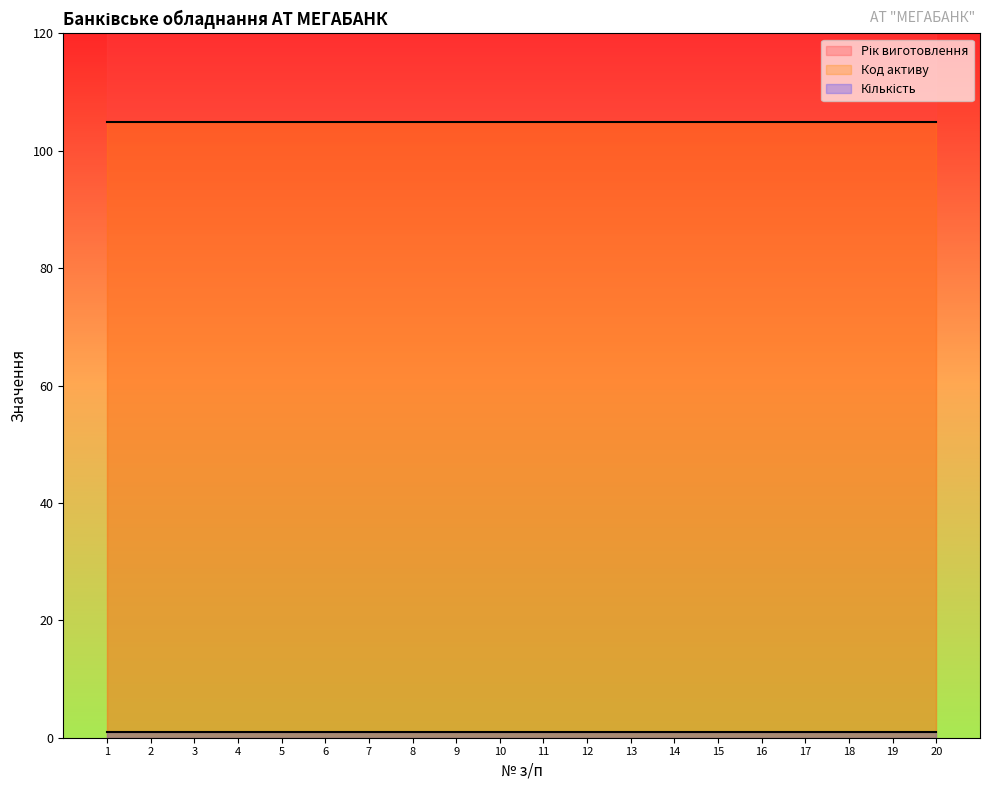

Reading left to right, what are all the values shown in this chart?

Рік виготовлення: 1=2019	2=2019	3=2019	4=2019	5=2019	6=2019	7=2019	8=2019	9=2019	10=2019	11=2019	12=2019	13=2019	14=2019	15=2019	16=2019	17=2019	18=2019	19=2019	20=2019
Код активу: 1=105	2=105	3=105	4=105	5=105	6=105	7=105	8=105	9=105	10=105	11=105	12=105	13=105	14=105	15=105	16=105	17=105	18=105	19=105	20=105
Кількість: 1=1	2=1	3=1	4=1	5=1	6=1	7=1	8=1	9=1	10=1	11=1	12=1	13=1	14=1	15=1	16=1	17=1	18=1	19=1	20=1